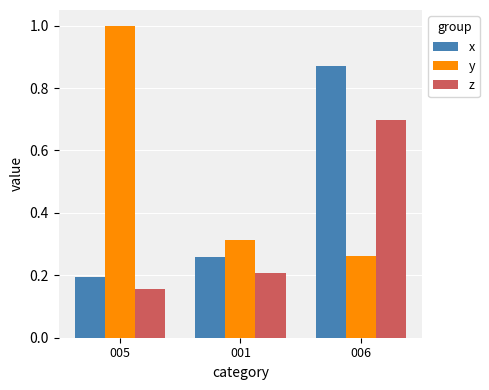

What position from the right is 005?

3